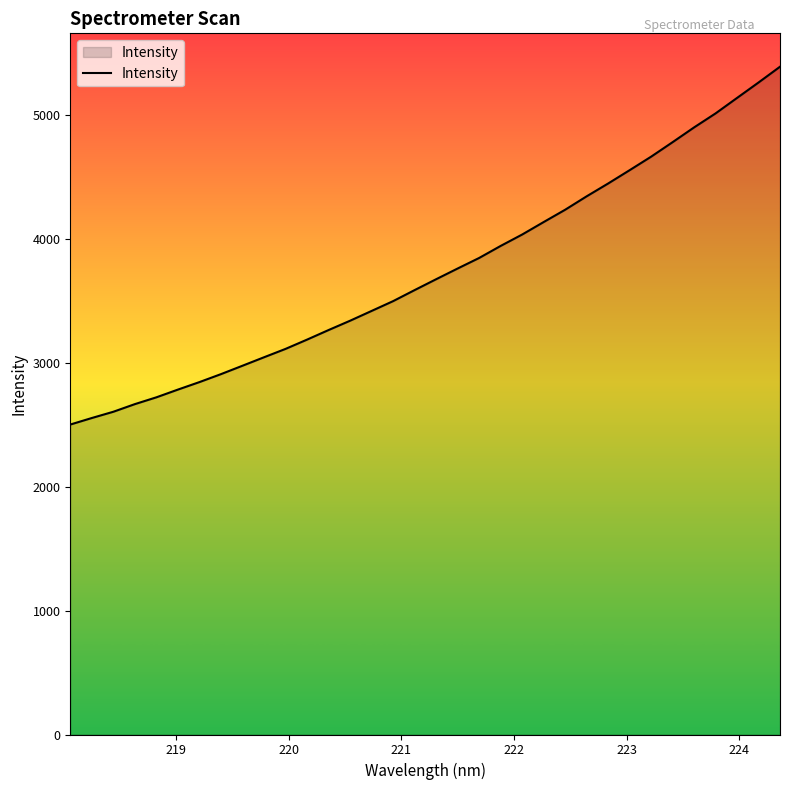

What is the smallest value displayed?

2503.1